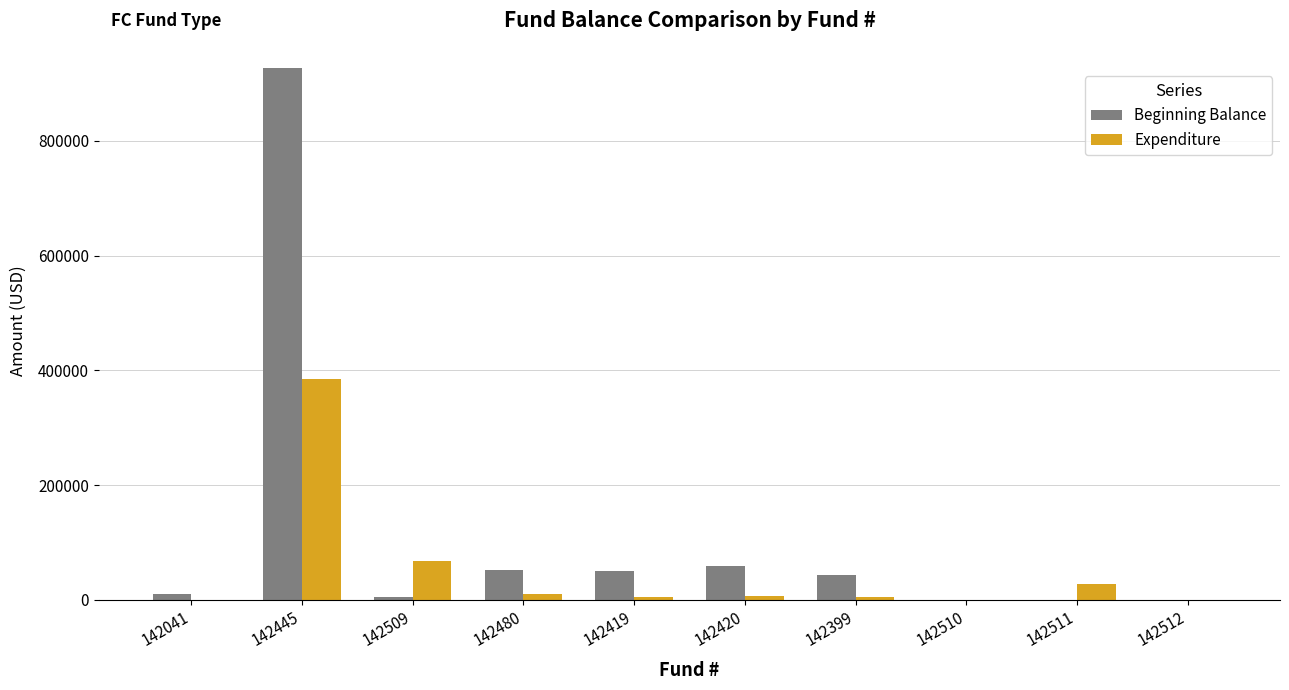

Are the bars horizontal?

No